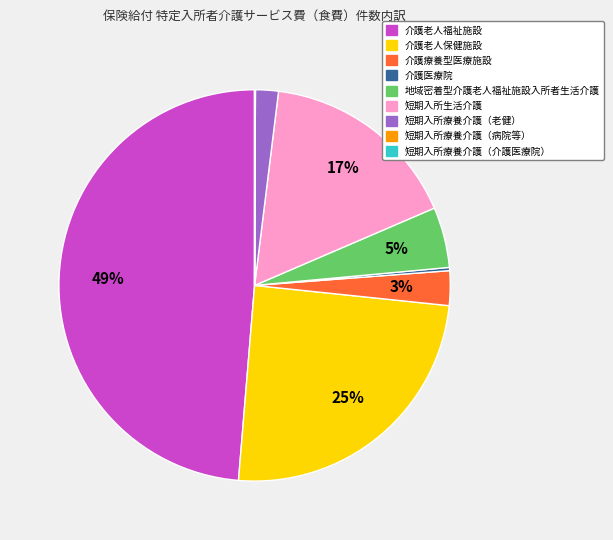

The 短期入所生活介護 slice represents 27% of the pie. True or false?

False